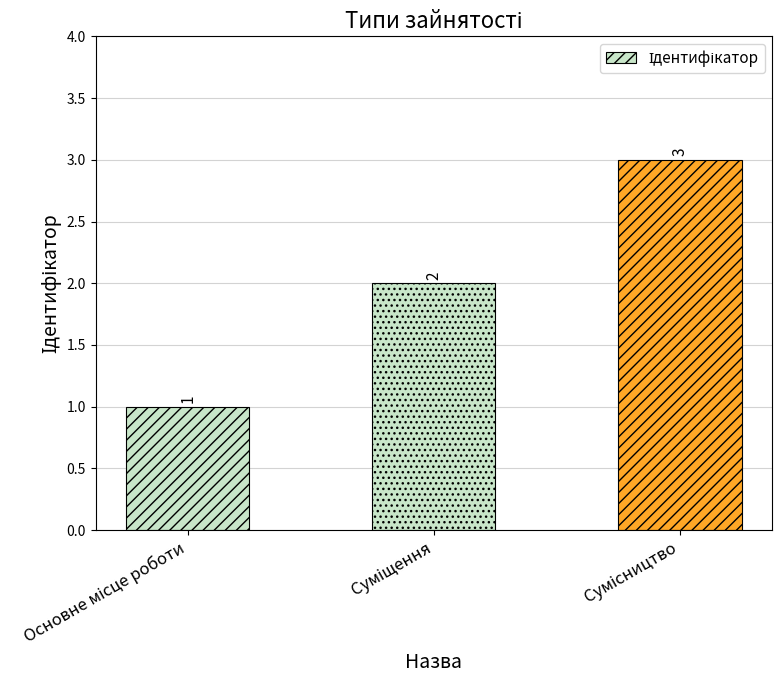

How many values are between 1 and 3?

3